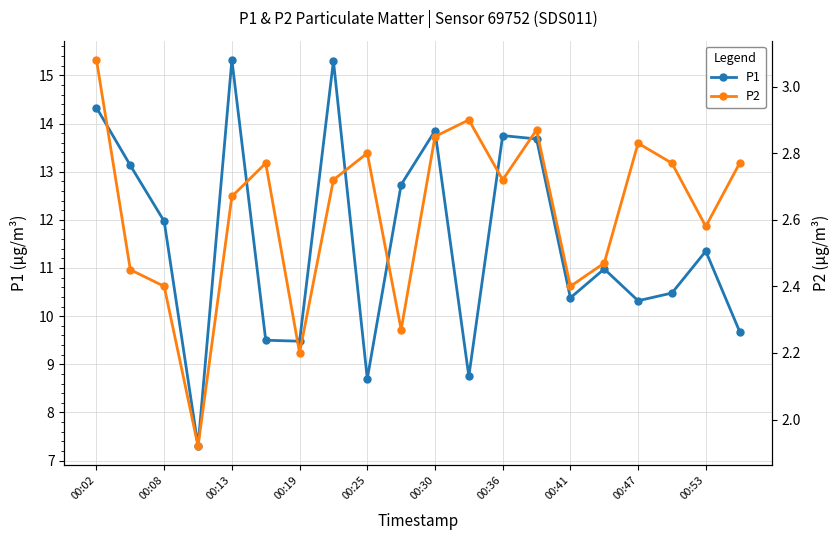

In P2, how many points are lower than both neighbors (excluding endpoints)?

6